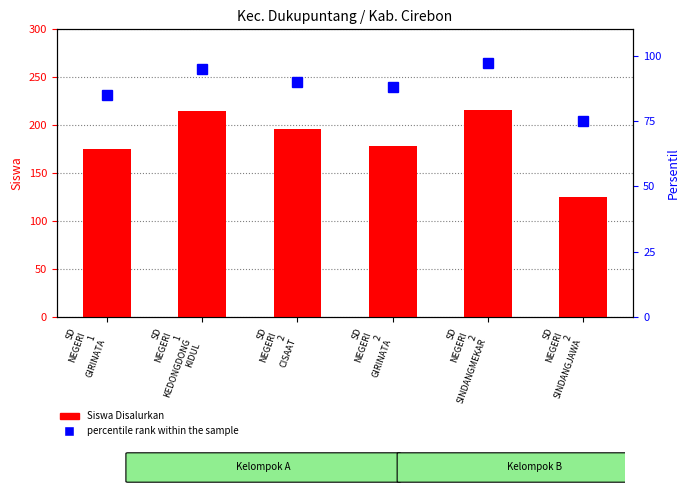

The Siswa Disalurkan series shows 105 at SD
NEGERI
2
SINDANGMEKAR. True or false?

False